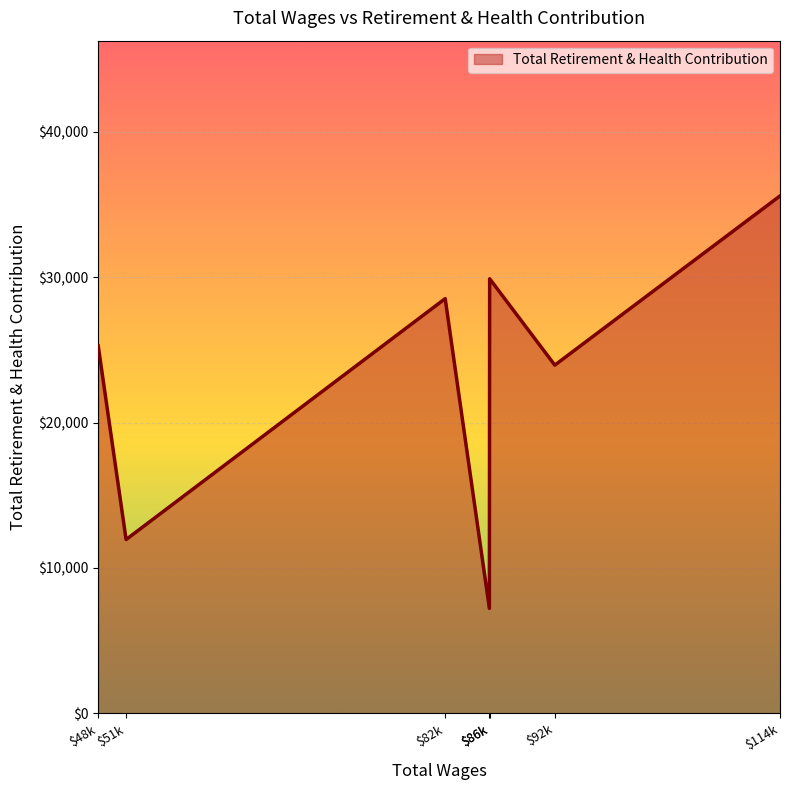

What is the difference between the maximum and minimum values?

28354